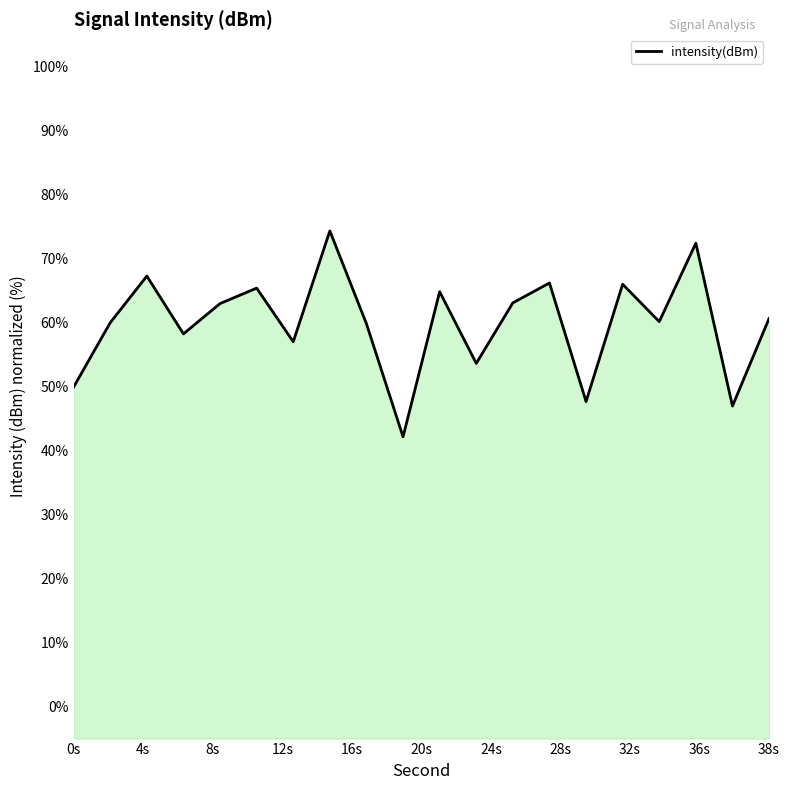

How many points are lower than both their immediate neighbors (excluding endpoints)?

7